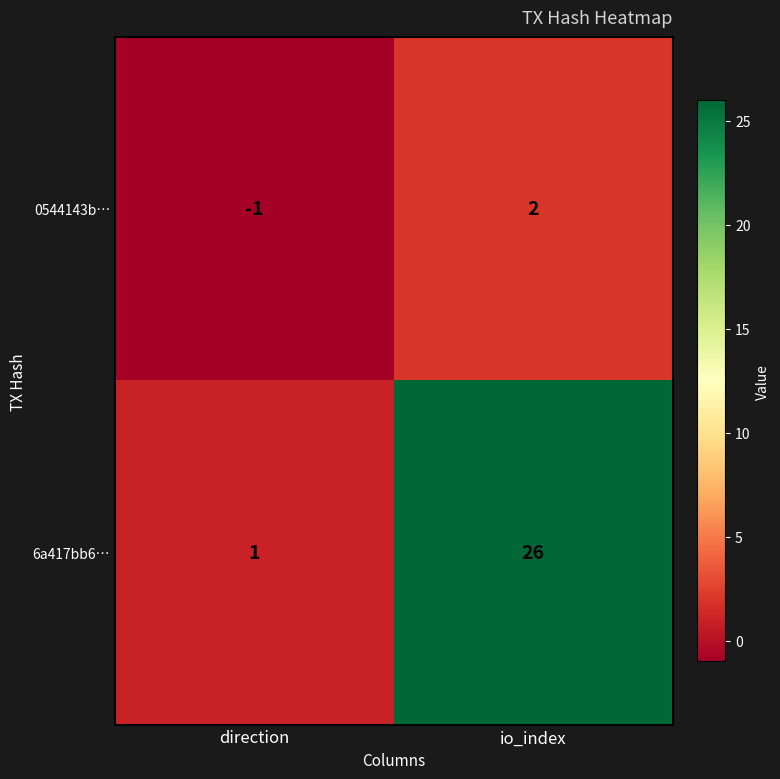

The value of 6a417bb6… at io_index is 42. True or false?

False